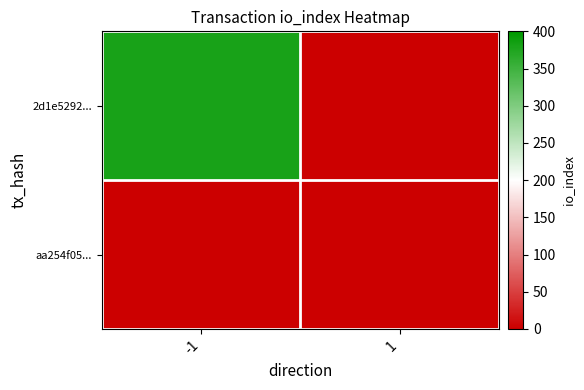

Count the number of data series in this chart.

2